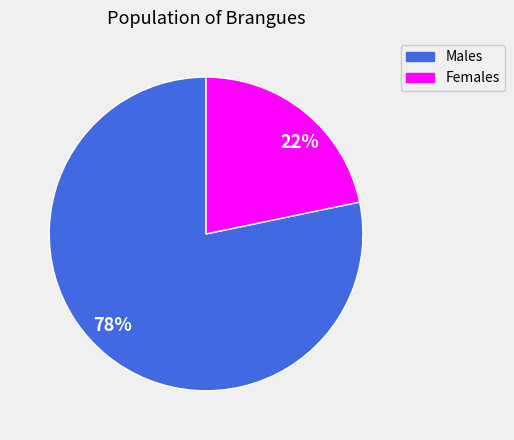

Do 22% and 78% together represent more than half of the pie?

Yes